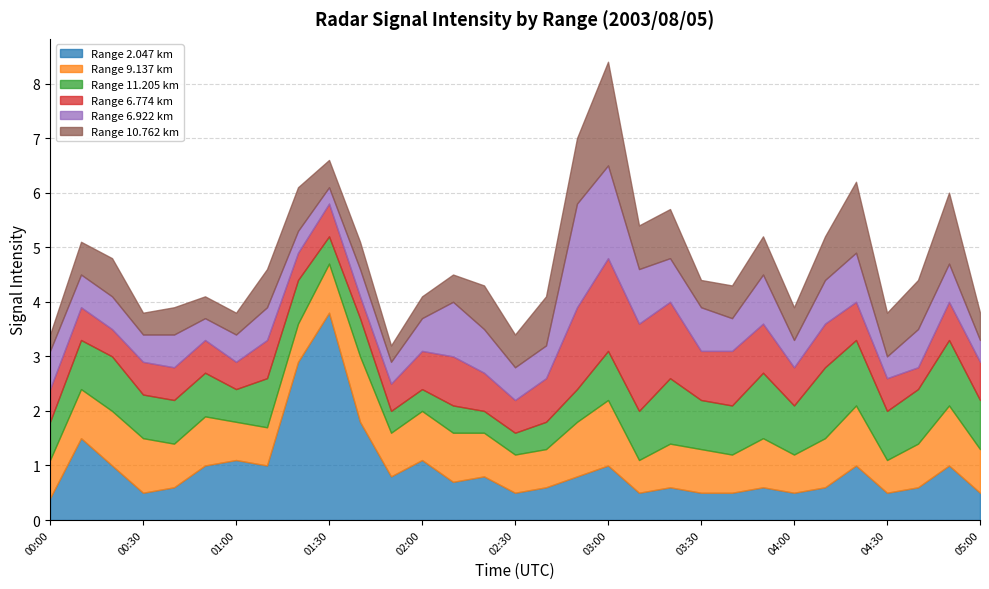

Does the chart display data point markers on the line(s)?

No